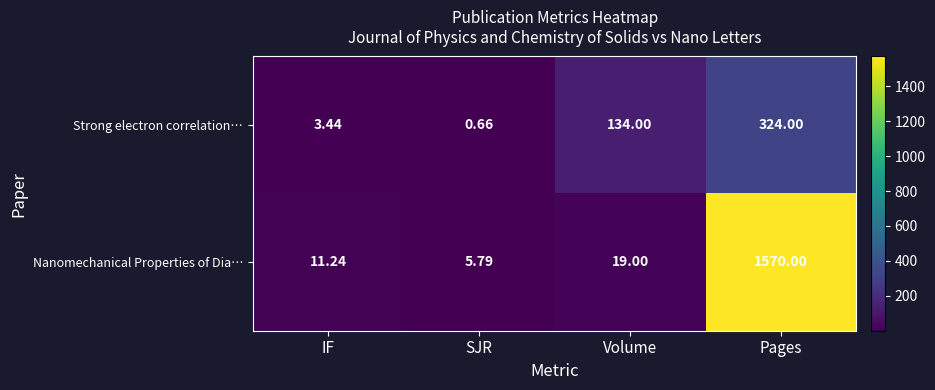

Which category has the highest value in the Nanomechanical Properties of Dia… series?

Pages